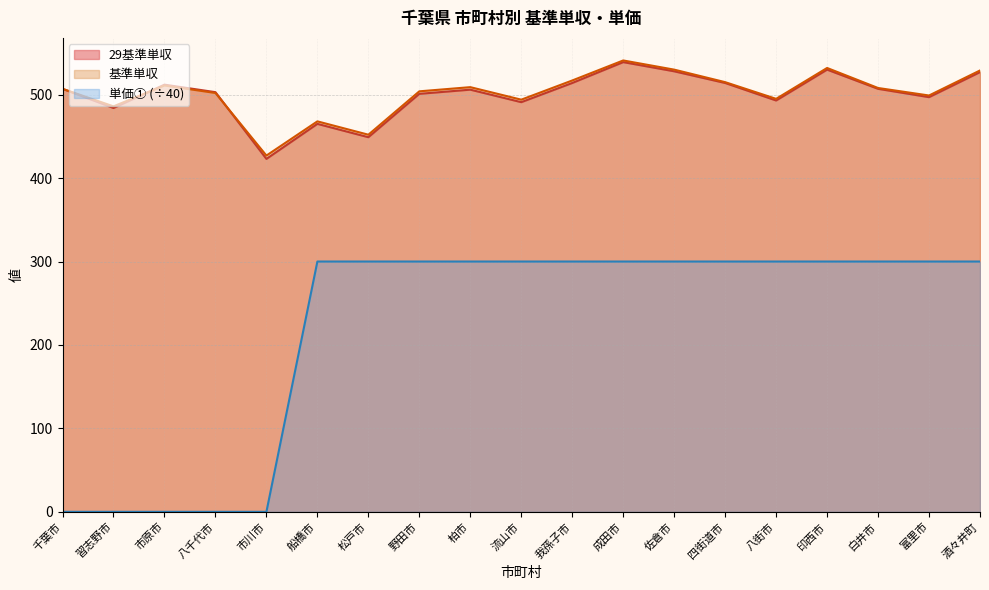

The 単価① series shows 457 at 成田市. True or false?

False